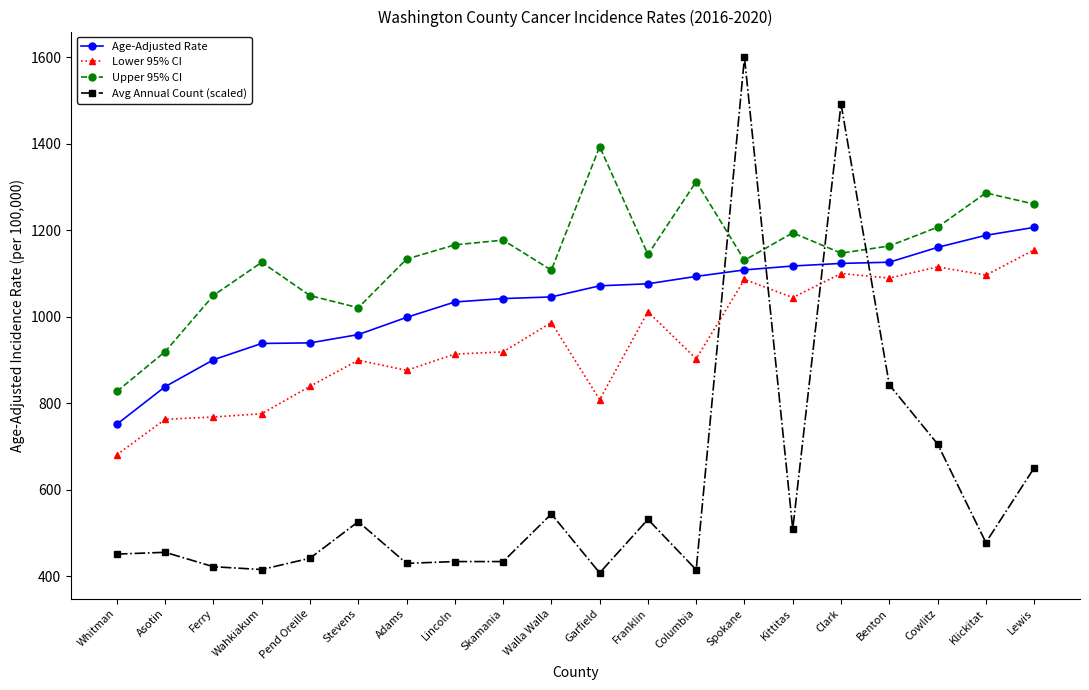

At Skamania, list the series in order from smallest to largest.

Avg Annual Count (scaled), Lower 95% CI, Age-Adjusted Rate, Upper 95% CI